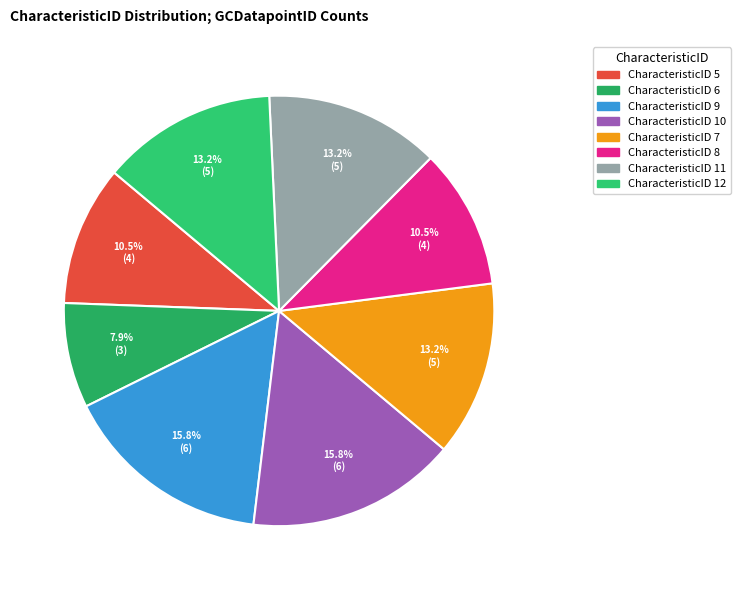

Which category has the biggest portion of the pie?

9